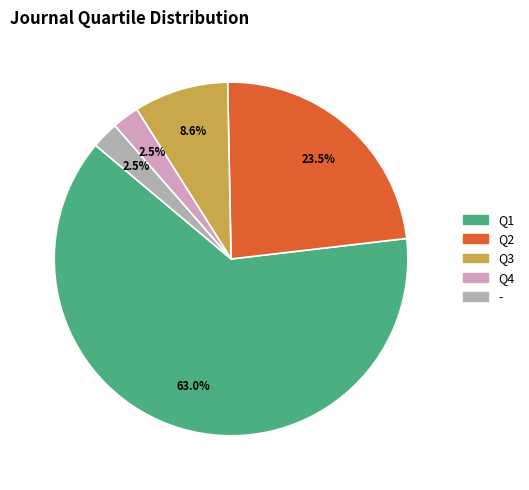

Which has a higher value, Q1 or Q4?

Q1